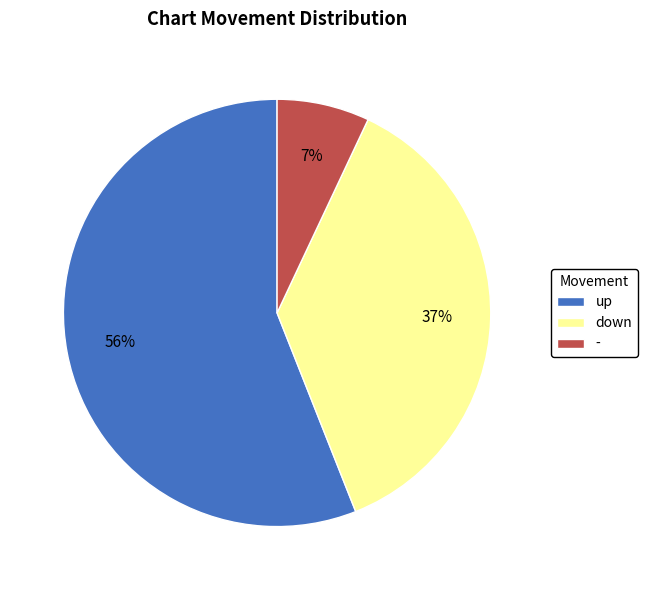

To the nearest percent, what is the combined percentage of down and up?

93%